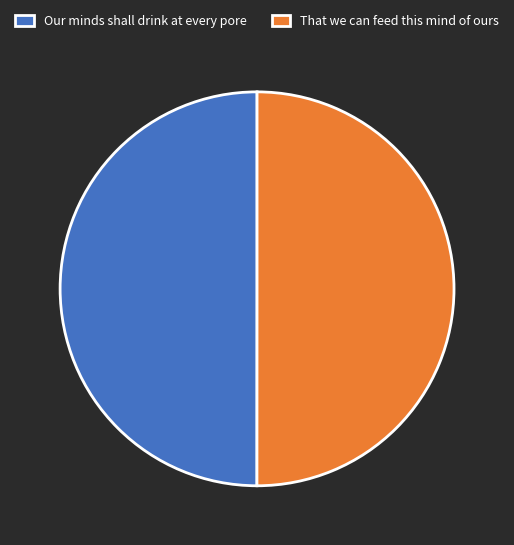

Count the number of slices in the pie.

2